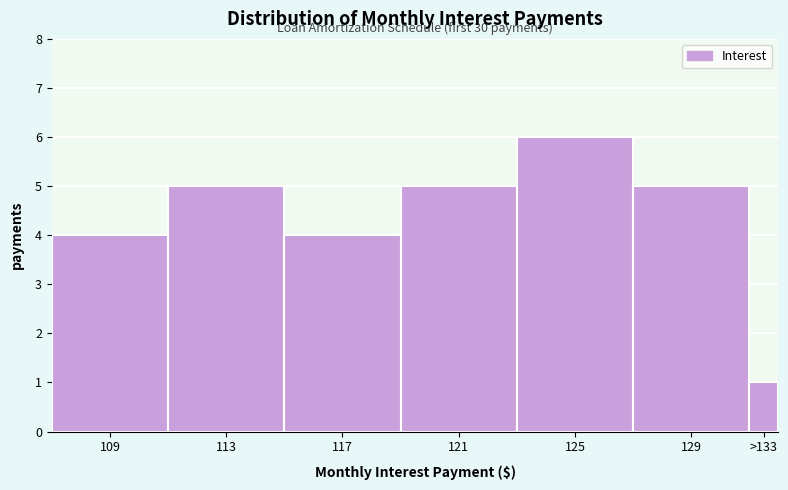

Reading left to right, extract all data points from this chart.

109=4	113=5	117=4	121=5	125=6	129=5	>133=1